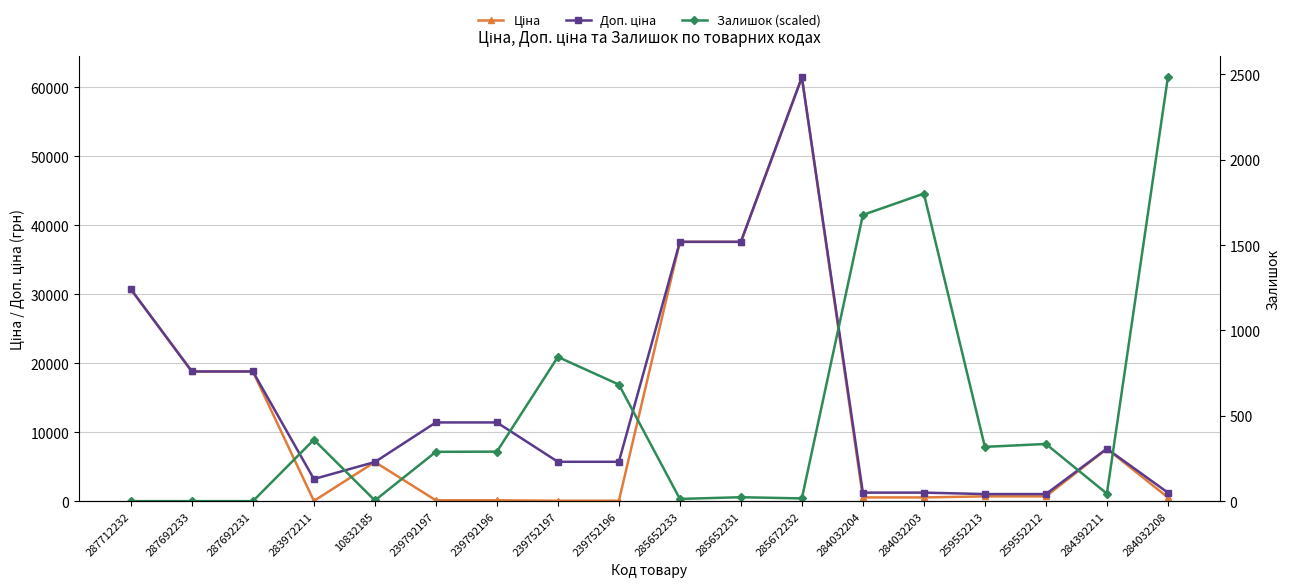

What is the total value across all series at 287712232?

61434.3